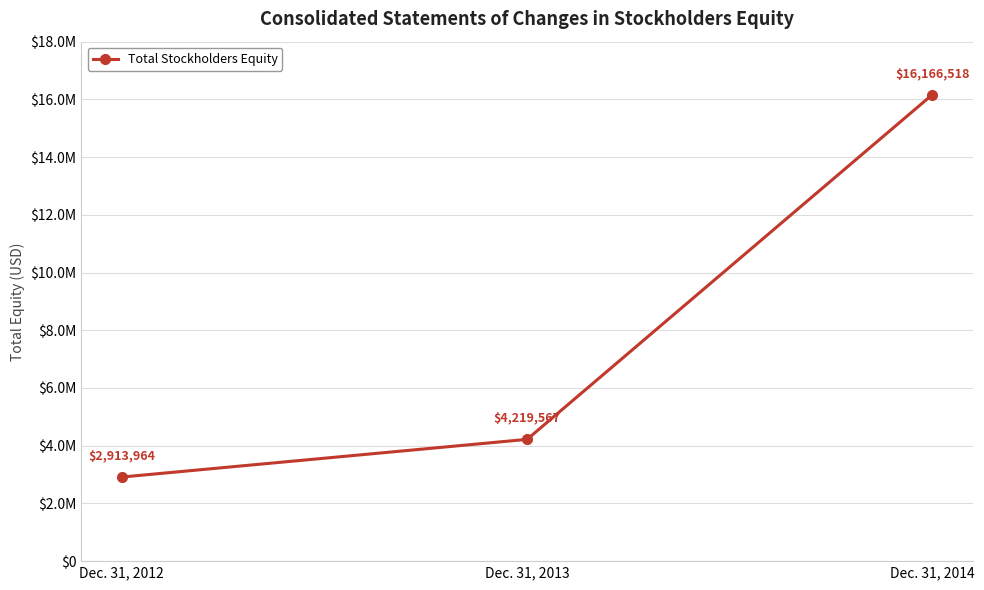

Which category has the highest value across all series?

Dec. 31, 2014